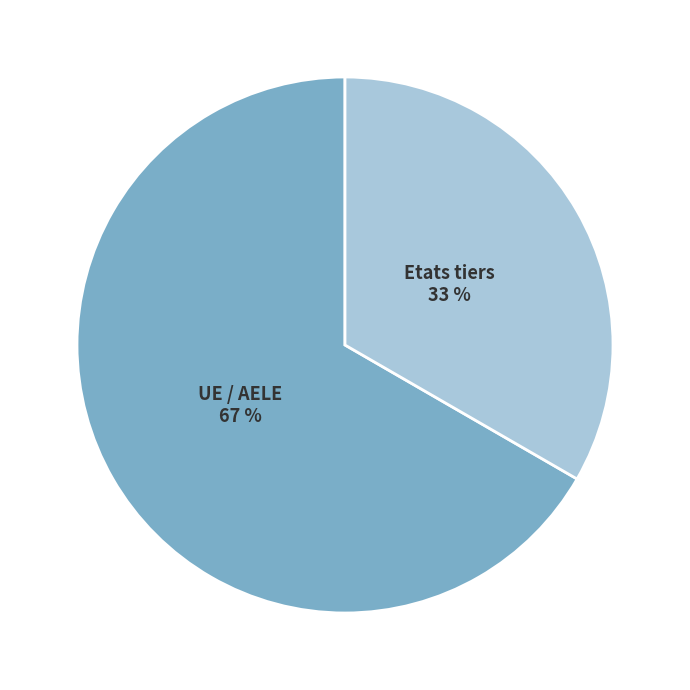

Is the sum of UE / AELE and Etats tiers greater than half?

Yes